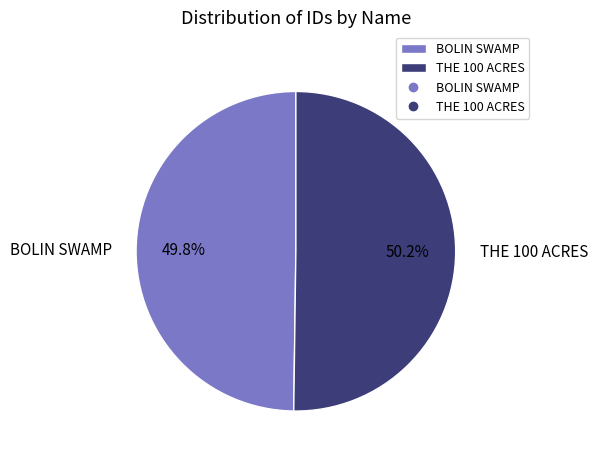

The BOLIN SWAMP slice represents 63% of the pie. True or false?

False